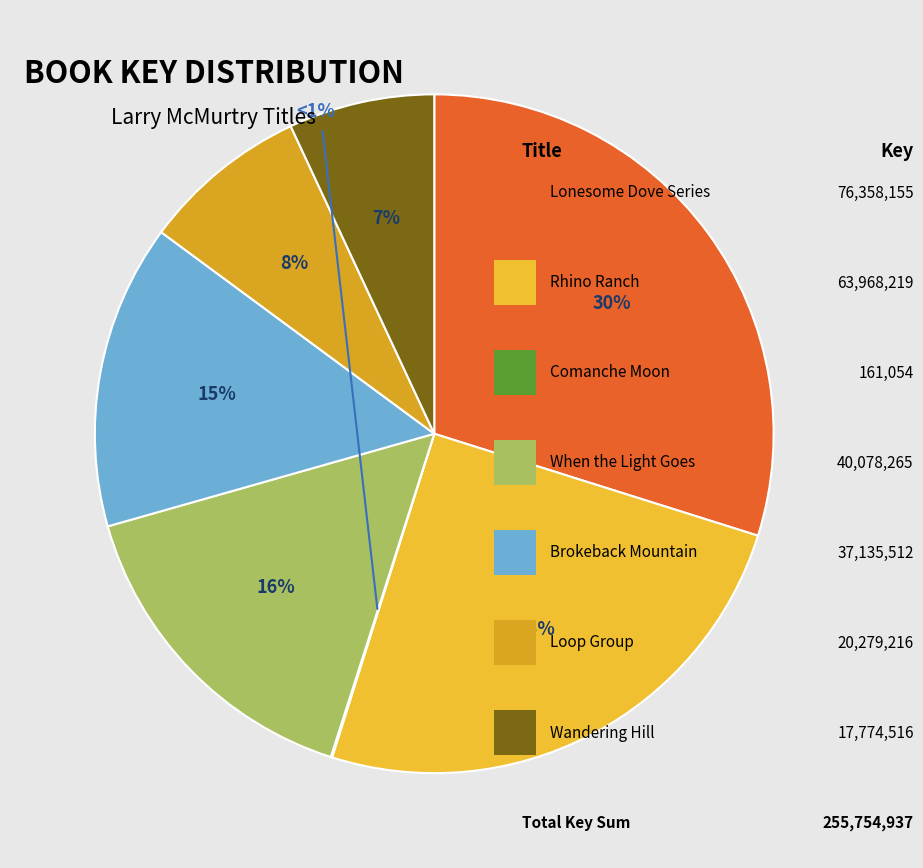

To the nearest percent, what is the average slice percentage?

14%